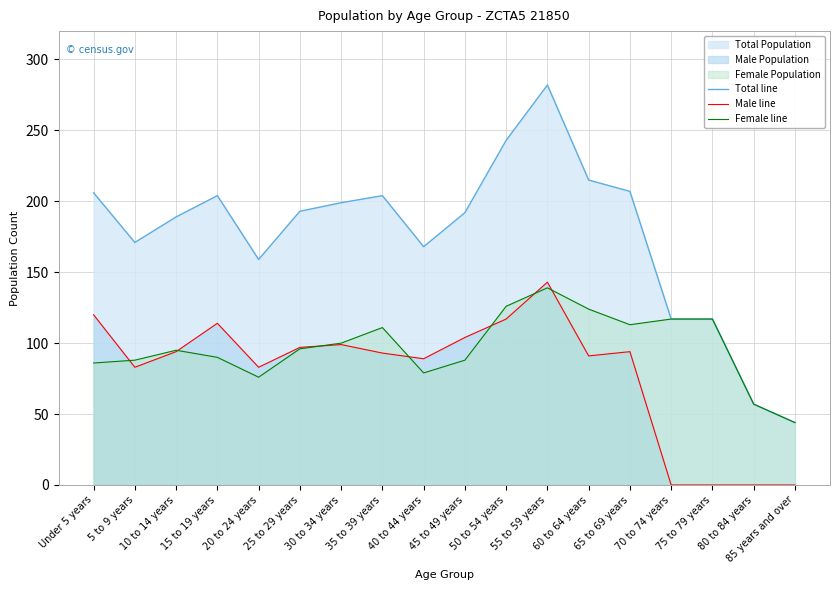

Reading left to right, list all the values displayed in this chart.

Total line: Under 5 years=206	5 to 9 years=171	10 to 14 years=189	15 to 19 years=204	20 to 24 years=159	25 to 29 years=193	30 to 34 years=199	35 to 39 years=204	40 to 44 years=168	45 to 49 years=192	50 to 54 years=243	55 to 59 years=282	60 to 64 years=215	65 to 69 years=207	70 to 74 years=117	75 to 79 years=117	80 to 84 years=57	85 years and over=44
Male line: Under 5 years=120	5 to 9 years=83	10 to 14 years=94	15 to 19 years=114	20 to 24 years=83	25 to 29 years=97	30 to 34 years=99	35 to 39 years=93	40 to 44 years=89	45 to 49 years=104	50 to 54 years=117	55 to 59 years=143	60 to 64 years=91	65 to 69 years=94	70 to 74 years=0	75 to 79 years=0	80 to 84 years=0	85 years and over=0
Female line: Under 5 years=86	5 to 9 years=88	10 to 14 years=95	15 to 19 years=90	20 to 24 years=76	25 to 29 years=96	30 to 34 years=100	35 to 39 years=111	40 to 44 years=79	45 to 49 years=88	50 to 54 years=126	55 to 59 years=139	60 to 64 years=124	65 to 69 years=113	70 to 74 years=117	75 to 79 years=117	80 to 84 years=57	85 years and over=44